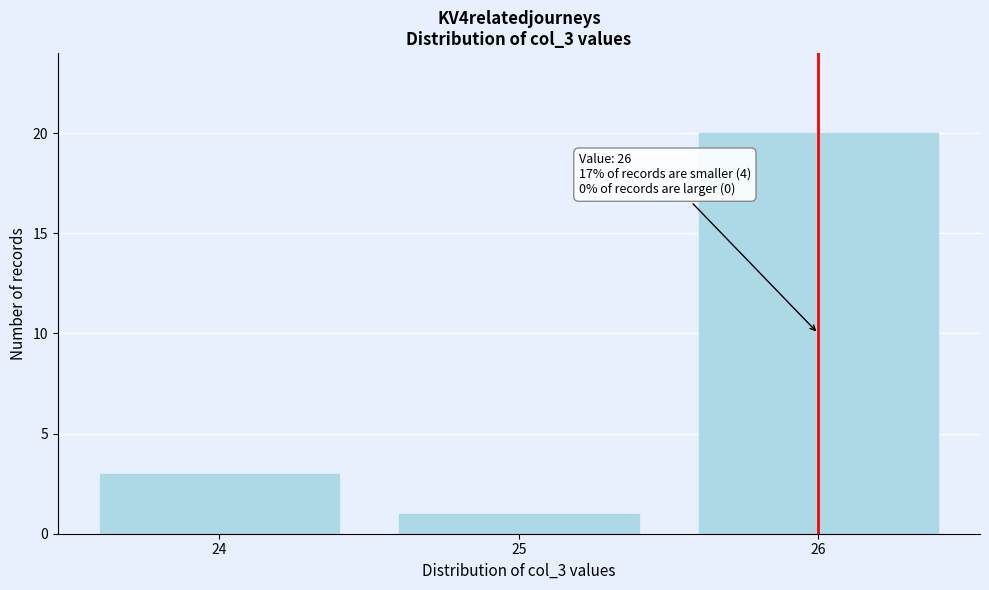

Which range on the x-axis has the tallest bar?

25.5 to 26.5